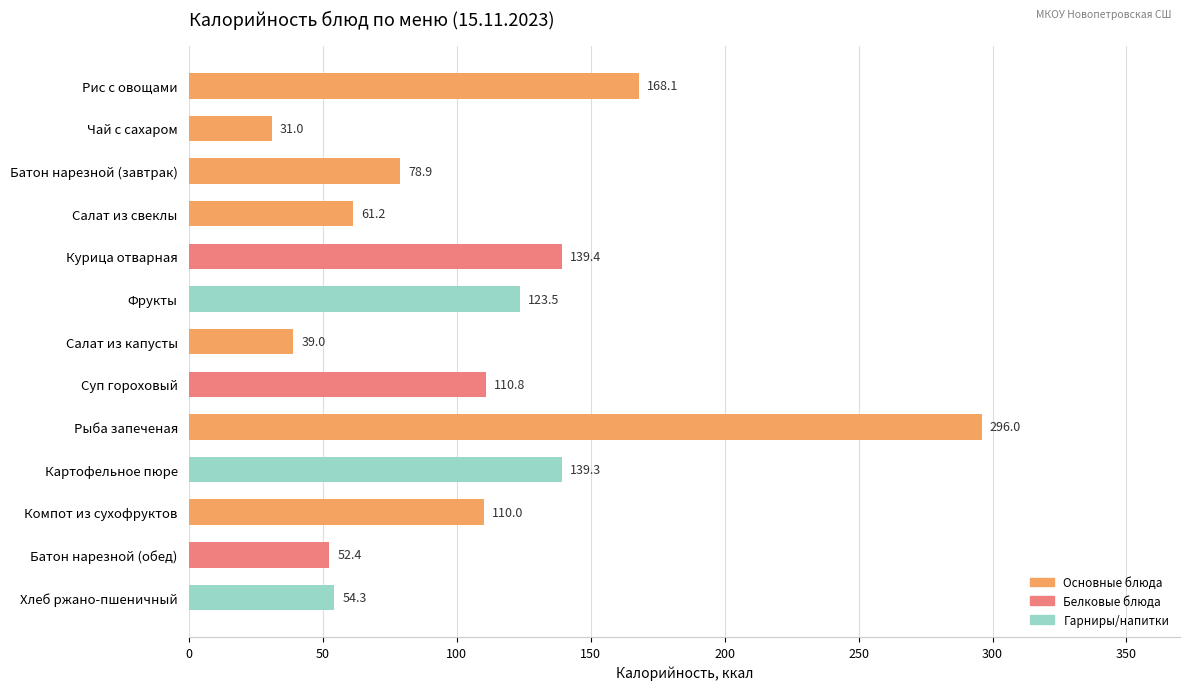

Approximately how many times larger is the value at Салат из капусты compared to Суп гороховый?

0.4